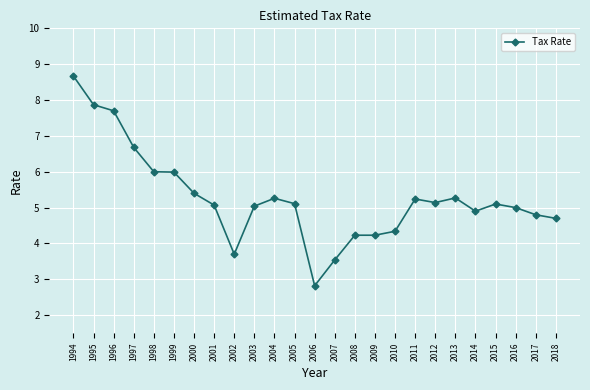

How many lines are shown in the chart?

1